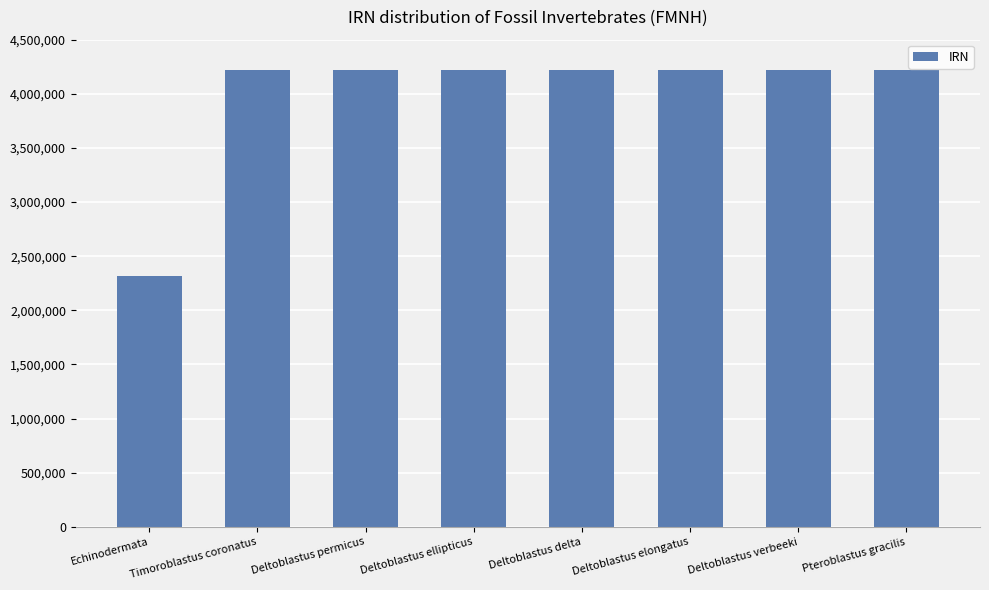

What is the change in value from Deltoblastus delta to Deltoblastus verbeeki?

+38